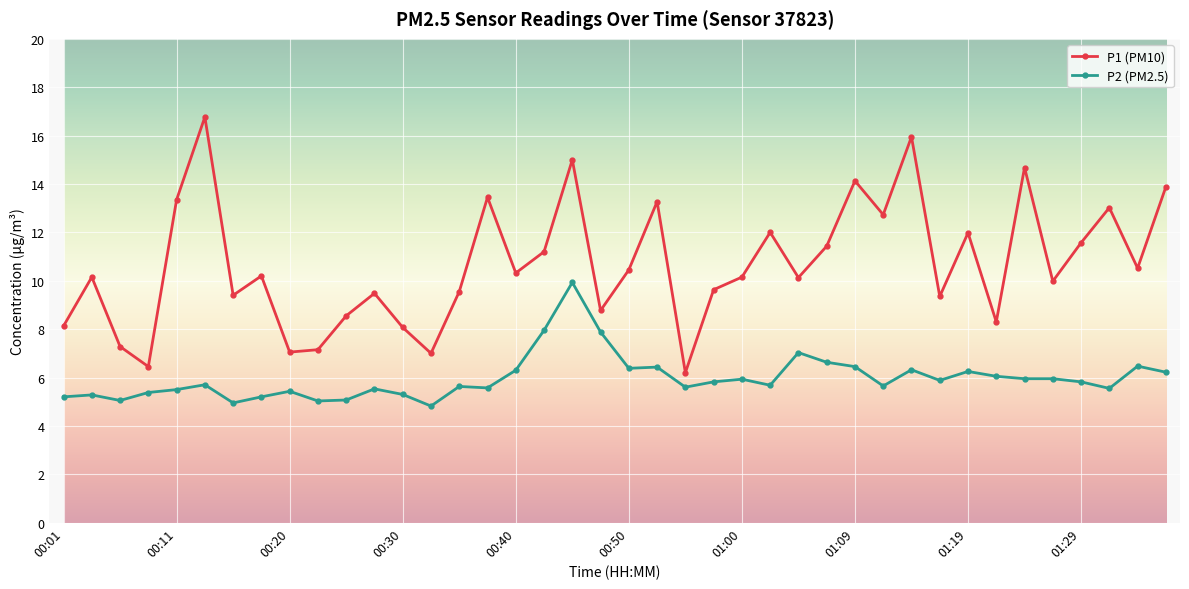

Rank the series by their average value, from lowest to highest.

P2 (PM2.5), P1 (PM10)